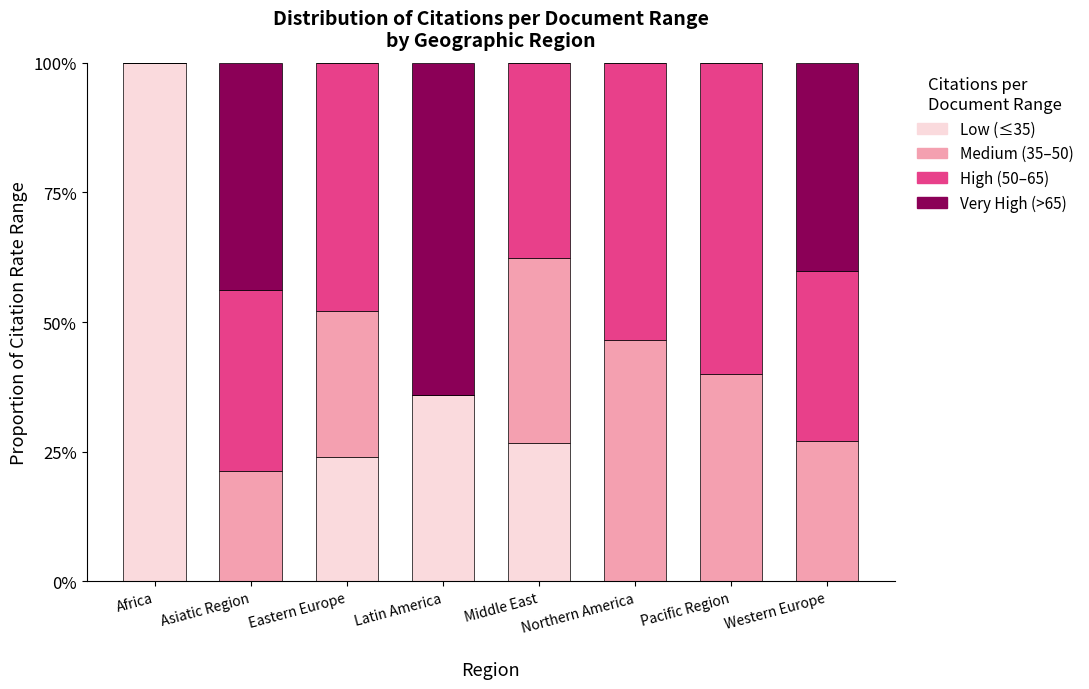

What is the total value across all series at Eastern Europe?

100.0